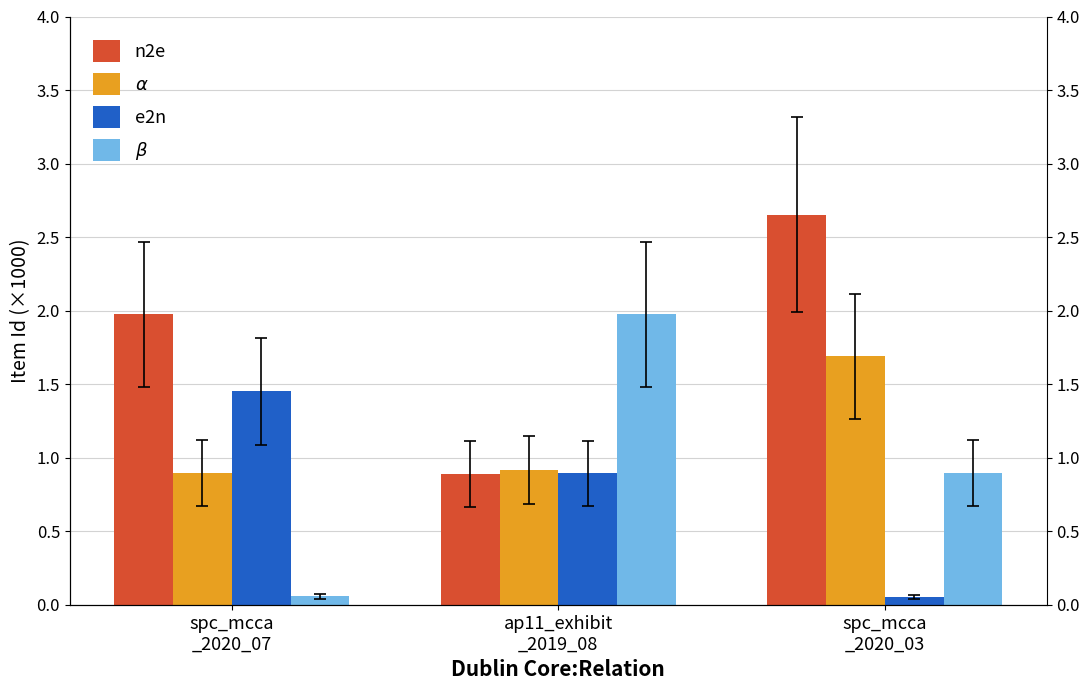

Where is $\beta$ nearest to the value 1?

spc_mcca
_2020_03